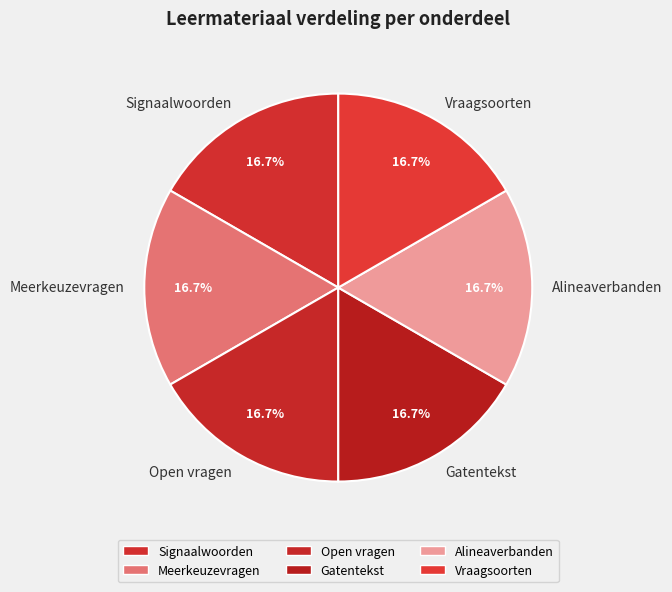

What percentage do Open vragen and Meerkeuzevragen together represent?

33.3%